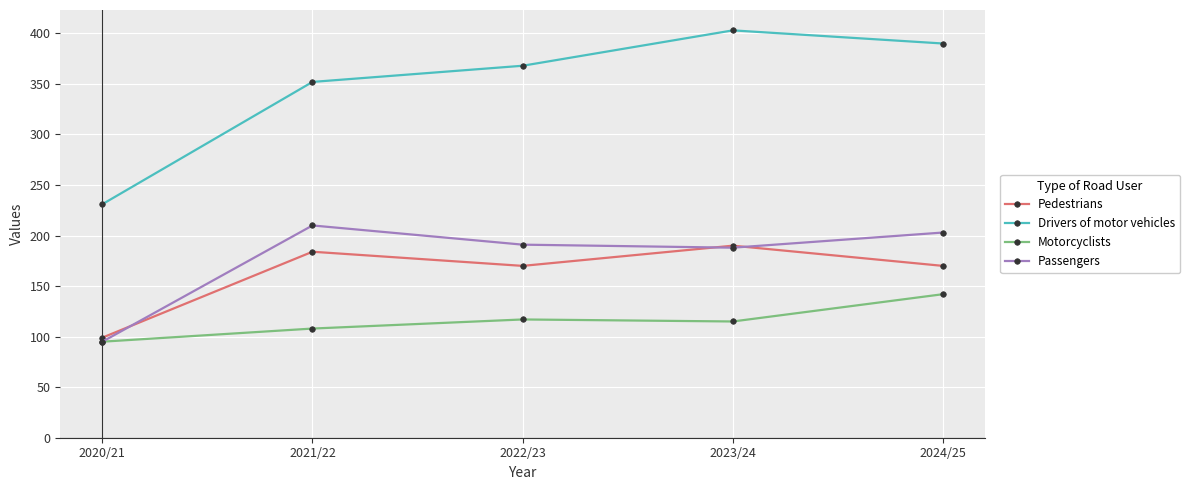

What are all the series names shown in the legend?

Pedestrians, Drivers of motor vehicles, Motorcyclists, Passengers